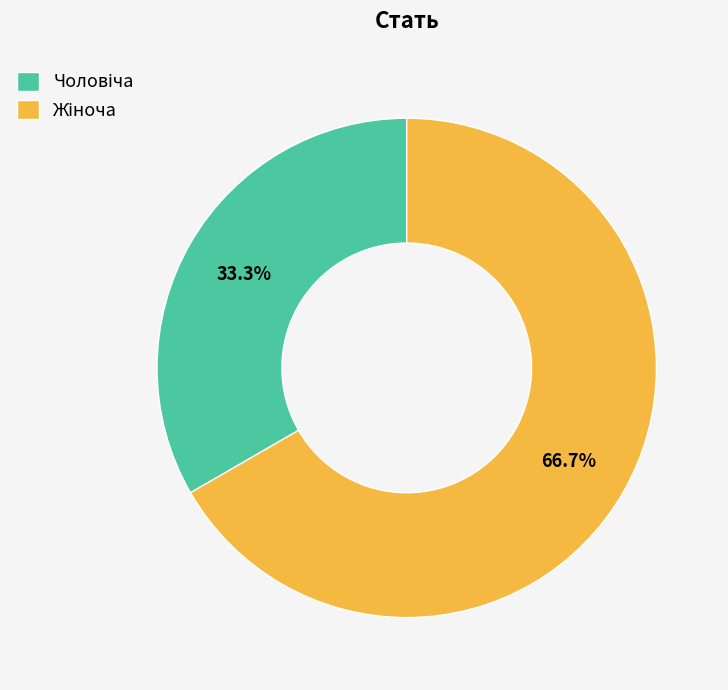

Is there a majority slice in this chart?

Yes